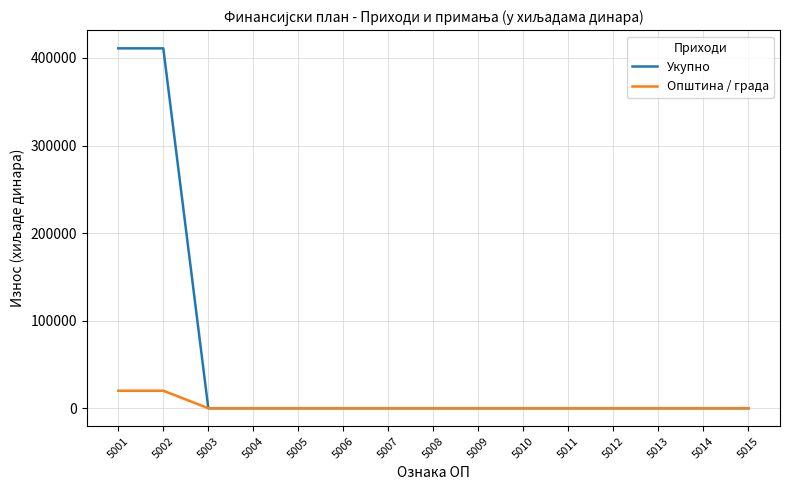

The value of Укупно at 5007 is -190487. True or false?

False